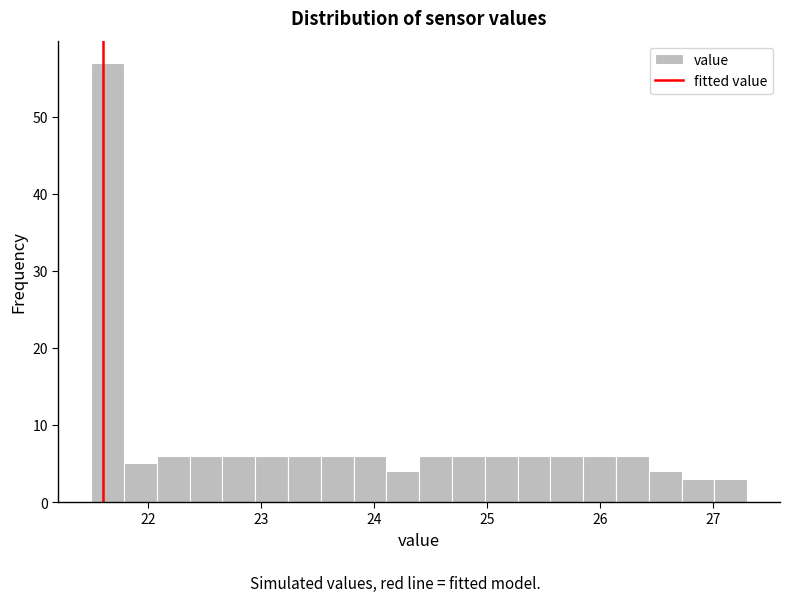

Around what value on the x-axis is the tallest bar? Give the approximate position of its centre, as read against the axis.

21.6